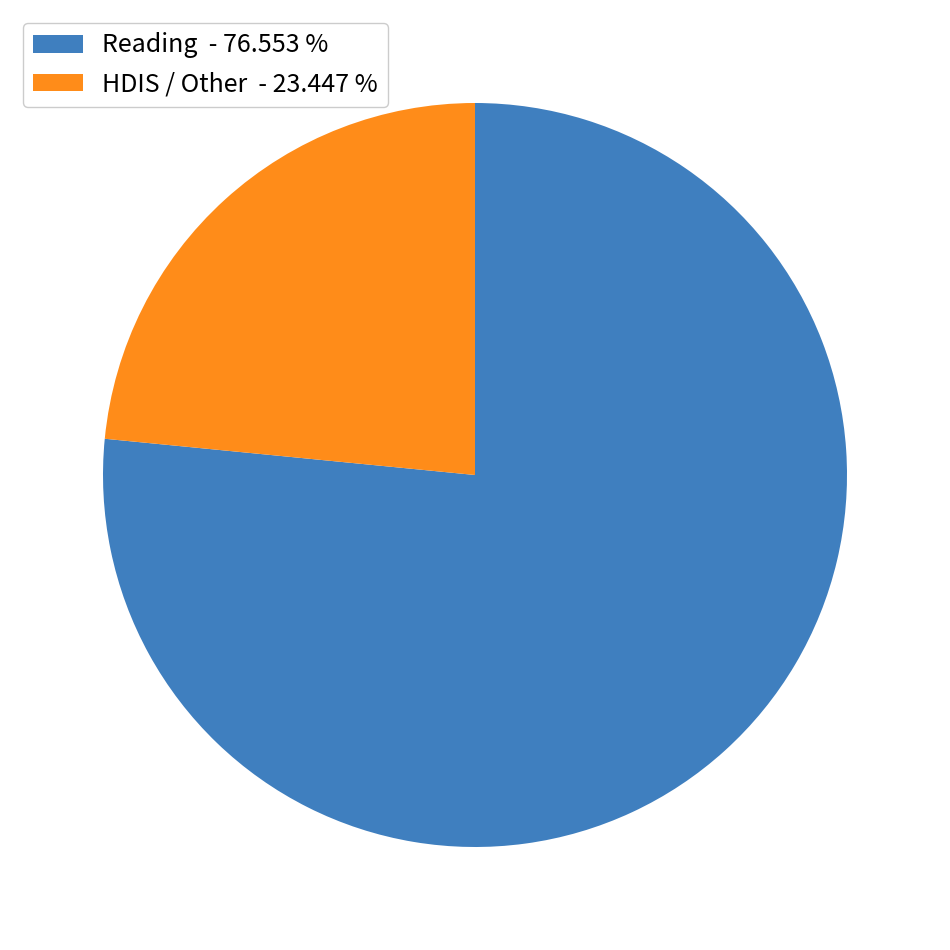

Which category accounts for the majority?

Reading - 76.553 %